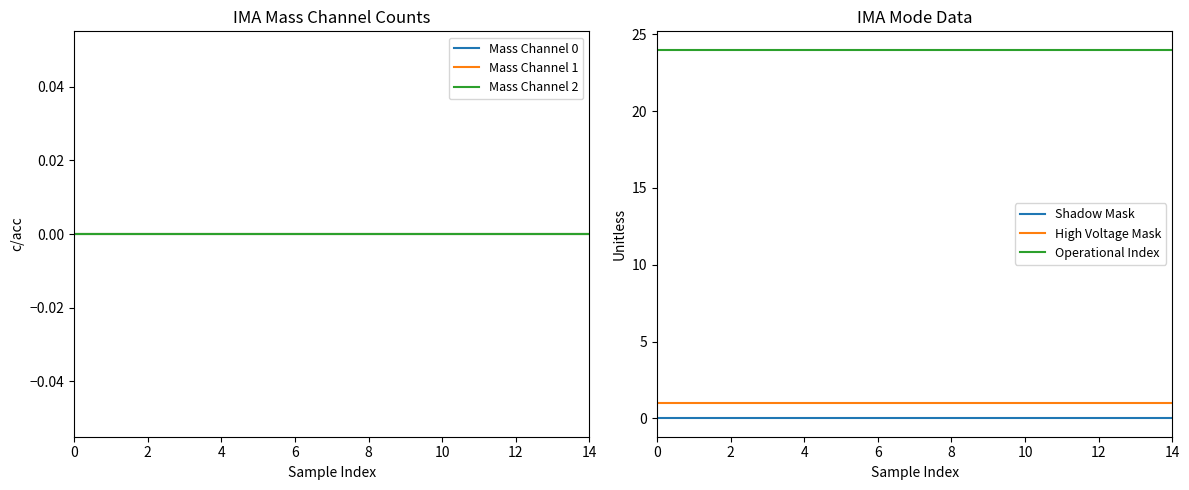

Which series has the largest total across all categories?

Operational Index